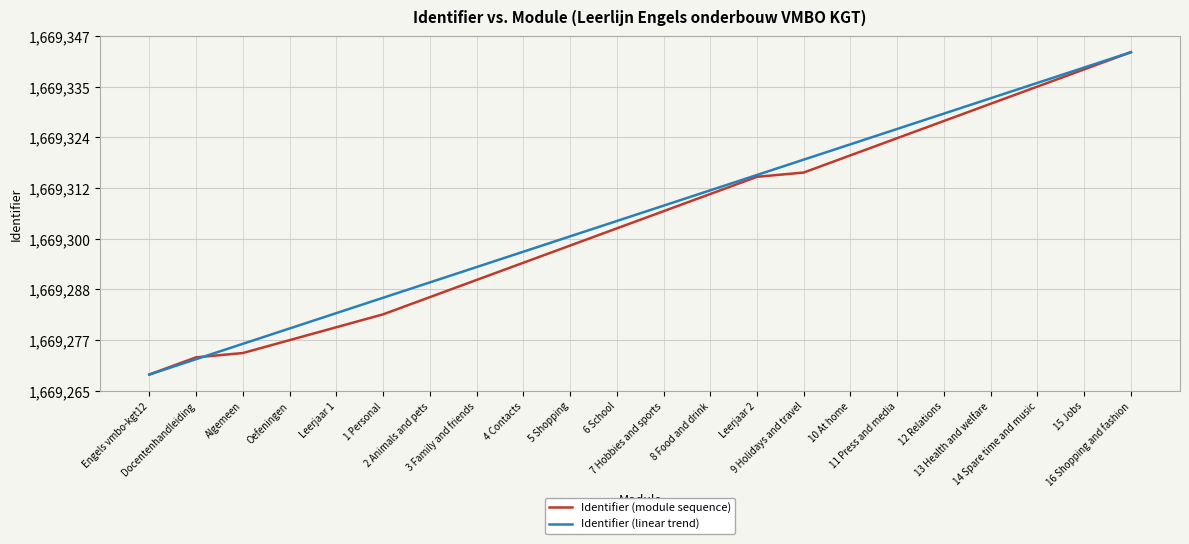

What are all the series names shown in the legend?

Identifier (module sequence), Identifier (linear trend)